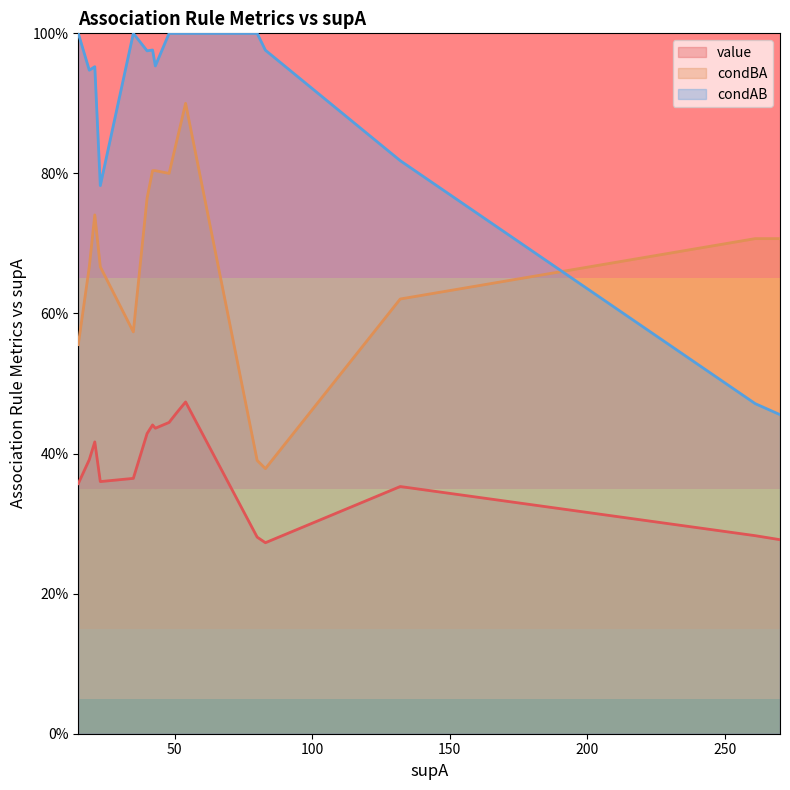

Count the number of data series in this chart.

3